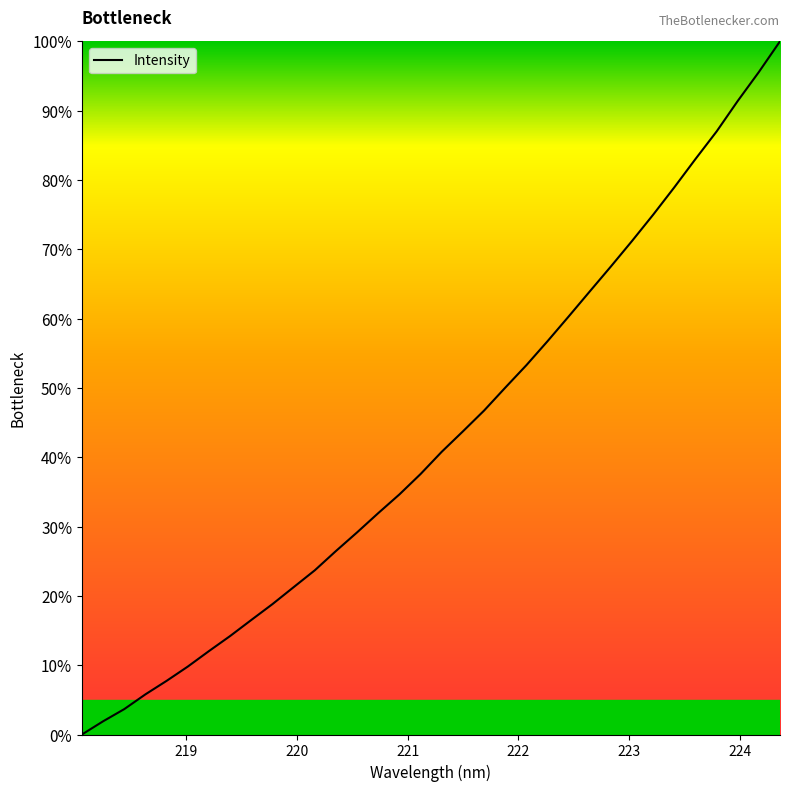

What is the maximum value shown in the chart?

100.0